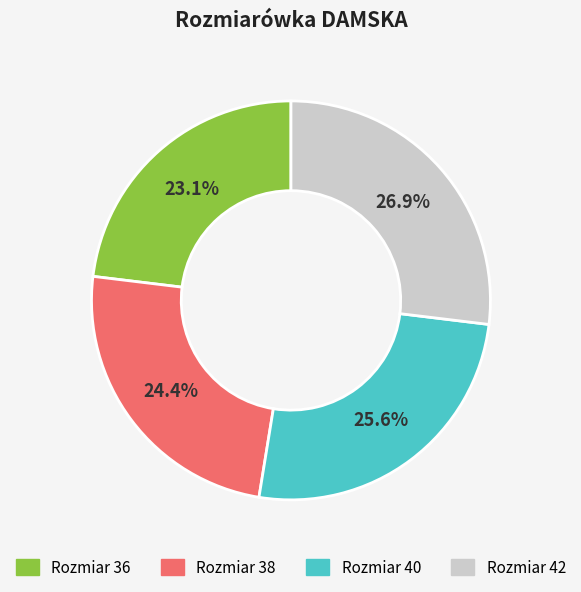

Does any single category account for the majority?

No